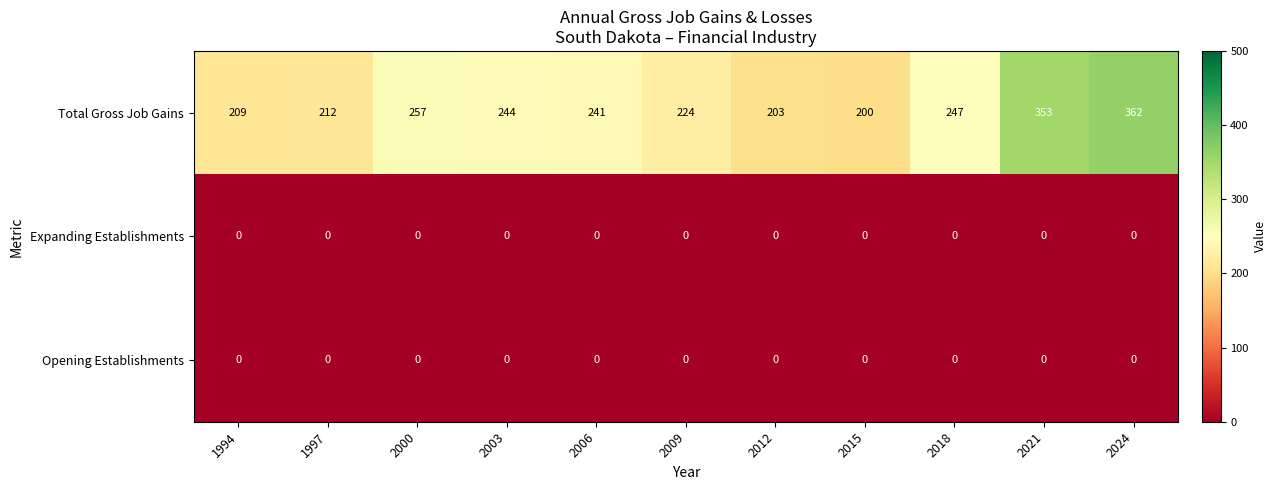

Which series has the largest range (max minus min)?

Total Gross Job Gains